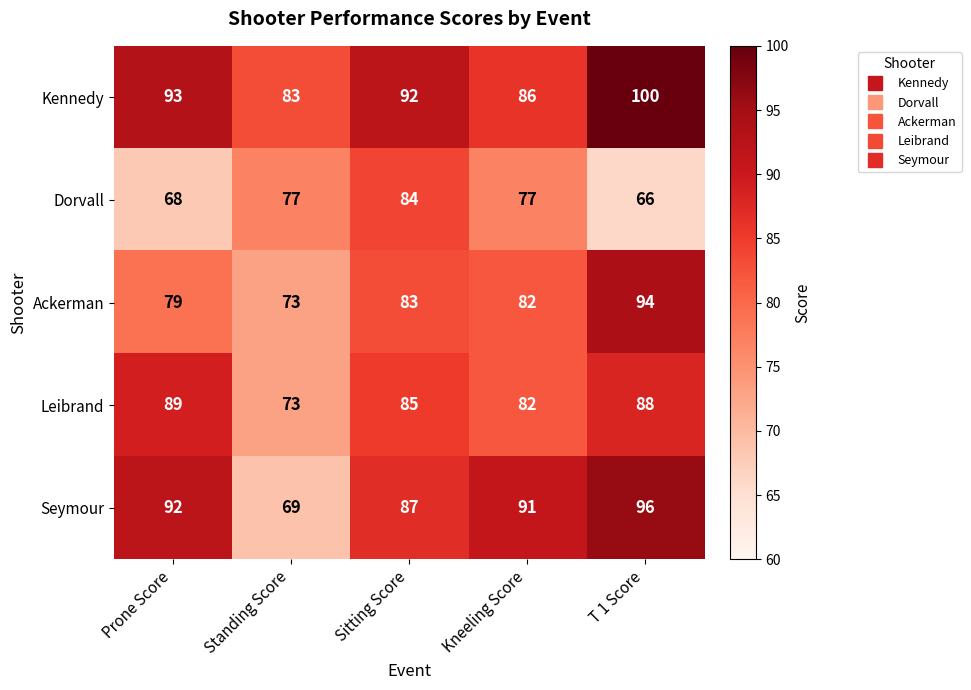

What is the spread (max minus min) of values at T 1 Score?

34